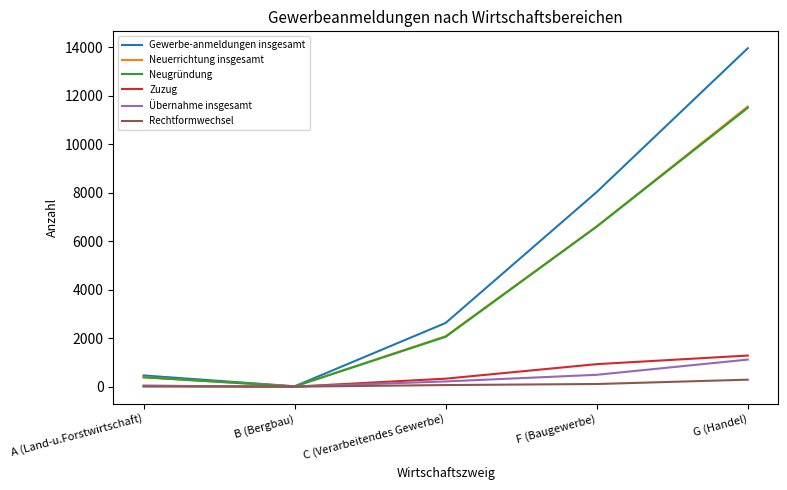

Which series has the largest total across all categories?

Gewerbe-anmeldungen insgesamt